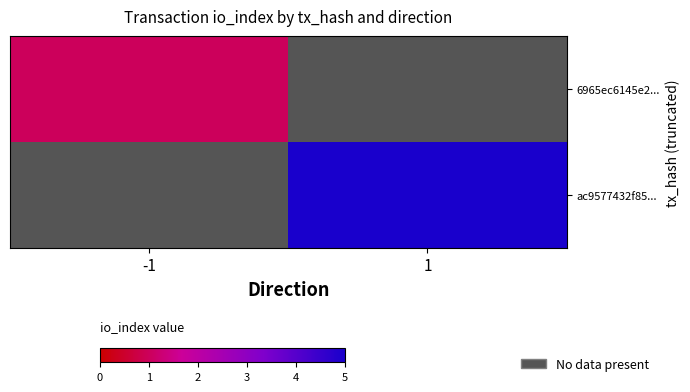

The value of 6965ec6145e2... at -1 is 0.5. True or false?

False